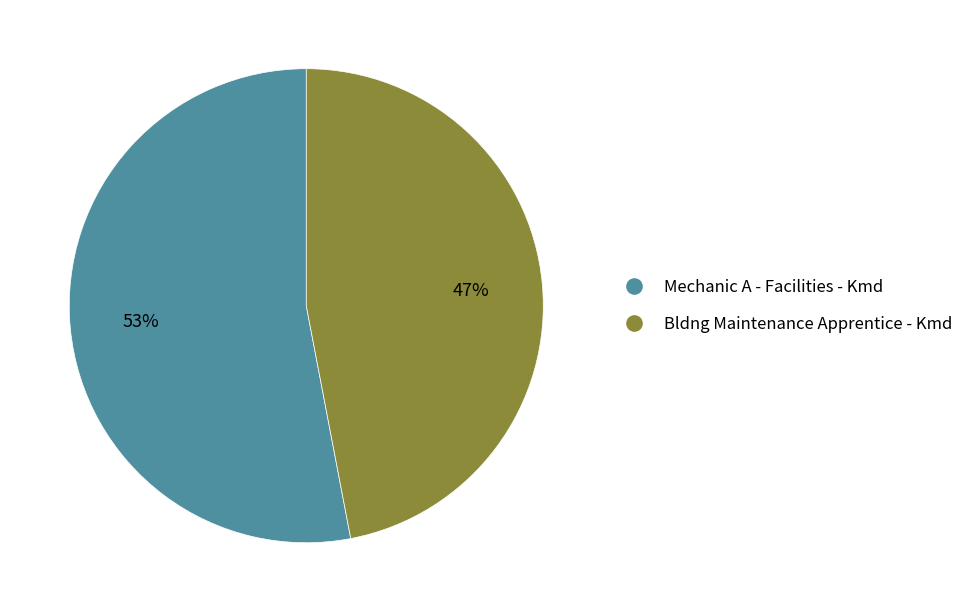

Which has a higher value, Mechanic A - Facilities - Kmd or Bldng Maintenance Apprentice - Kmd?

Mechanic A - Facilities - Kmd